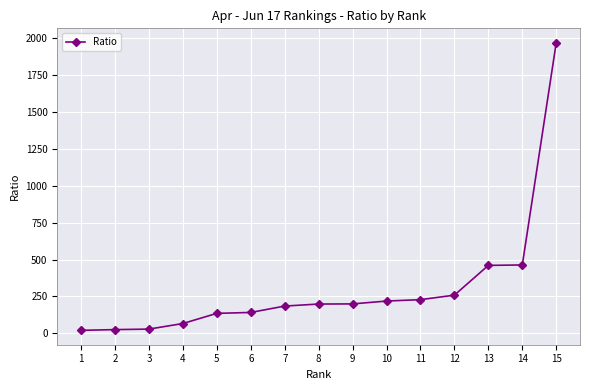

What is the maximum value shown in the chart?

1970.5